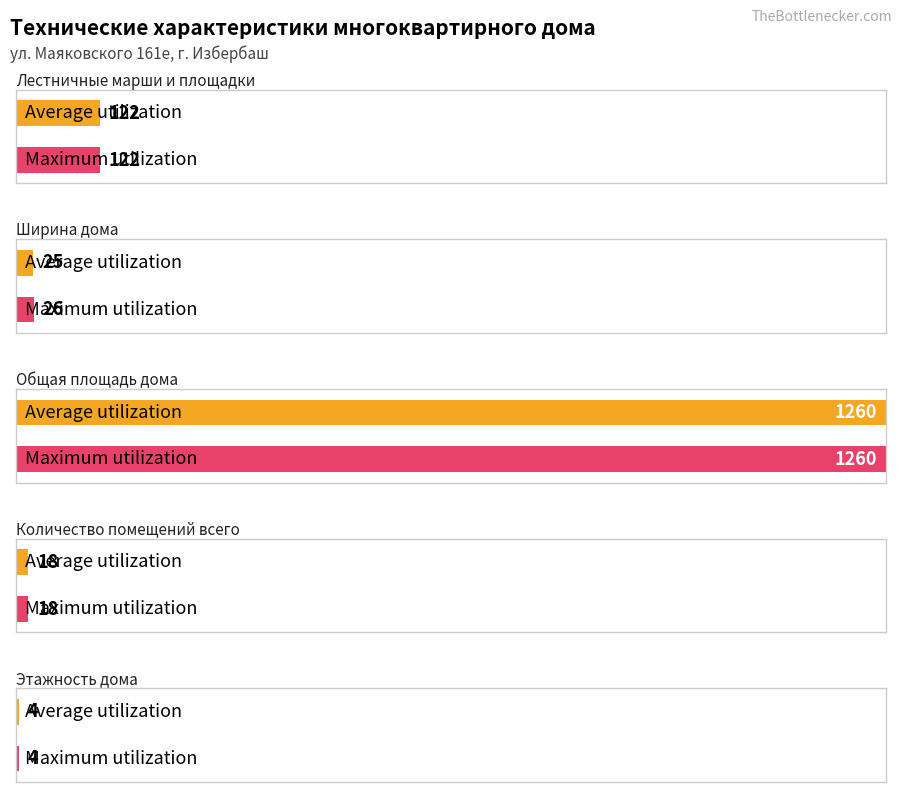

Is the value of Average utilization at Общая площадь дома greater than the value of Maximum utilization at Общая площадь дома?

No